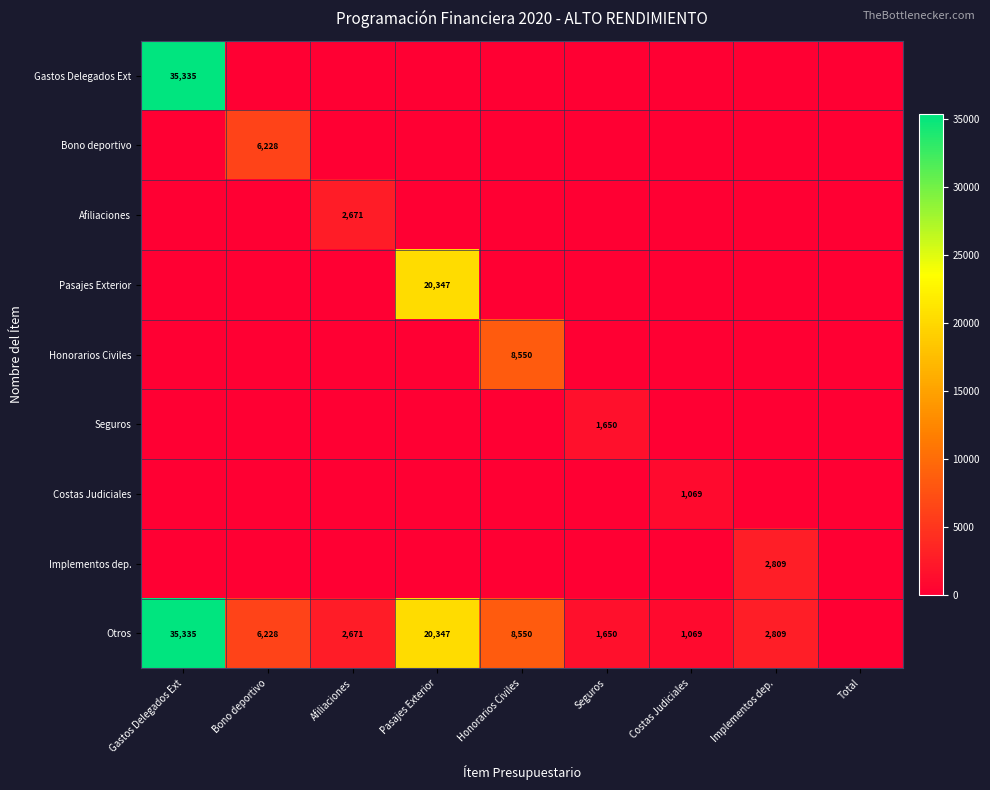

Which category has the highest value across all series?

Gastos Delegados Ext